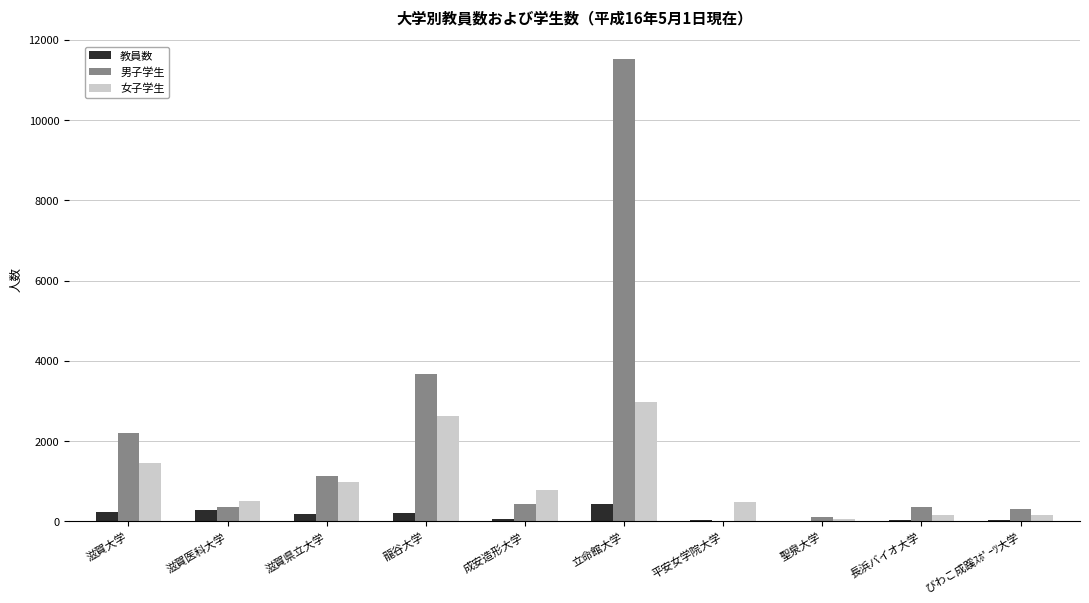

The value of 男子学生 at 滋賀県立大学 is 1129. True or false?

True